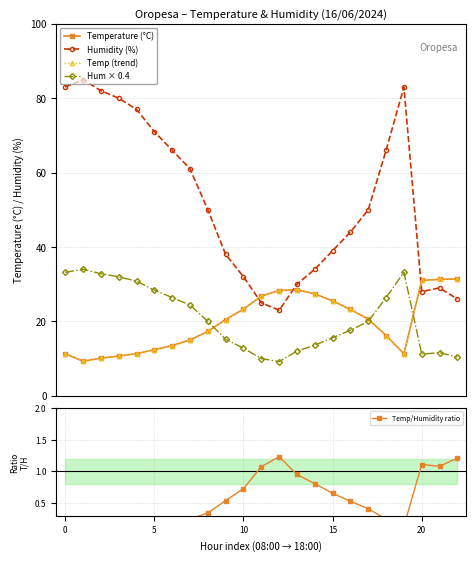

How many data points in Humidity (%) are less than 50?

11